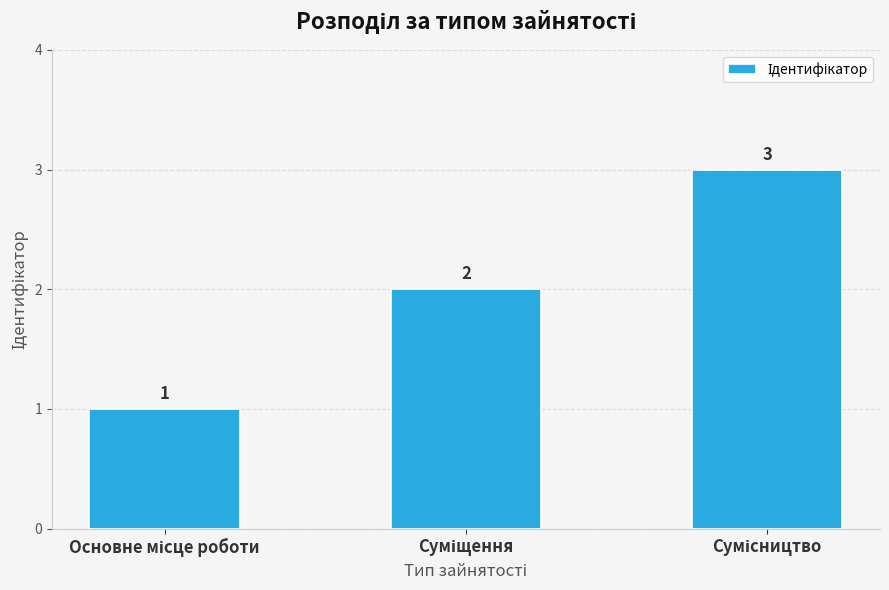

Count the values in the range 1 to 3.

3